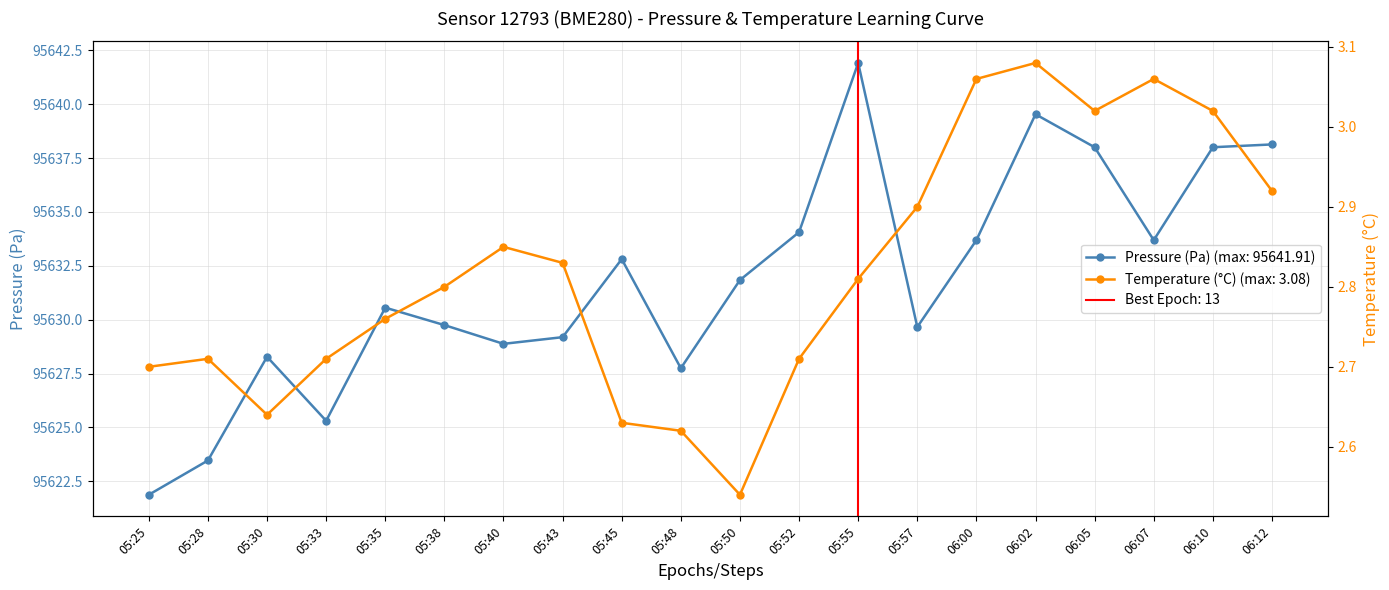

What is the value of the pressure point at the 4th from the left?

95625.3